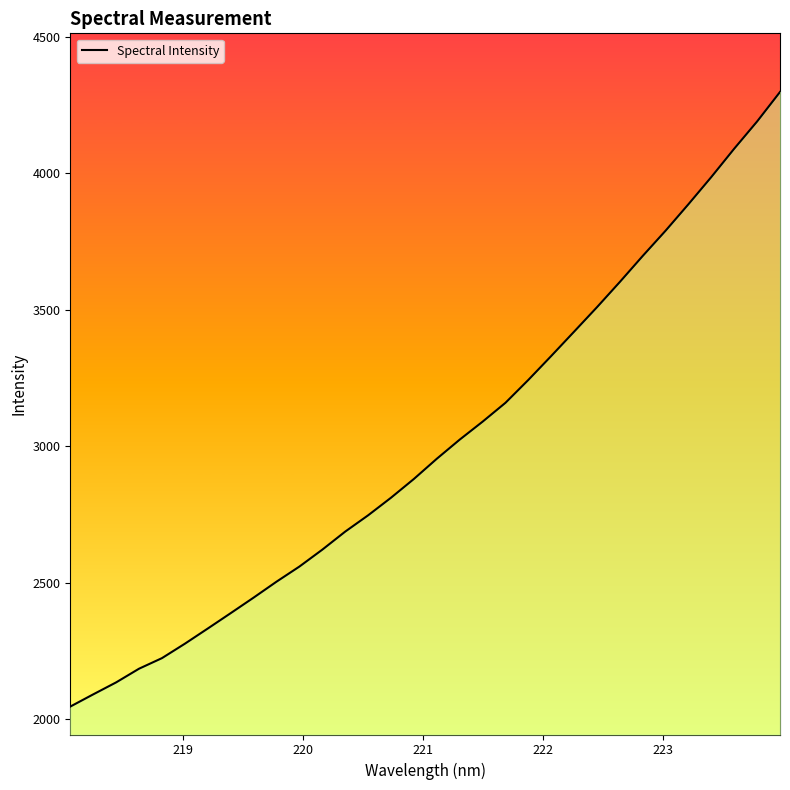

What is the difference between the maximum and minimum values?

2251.7